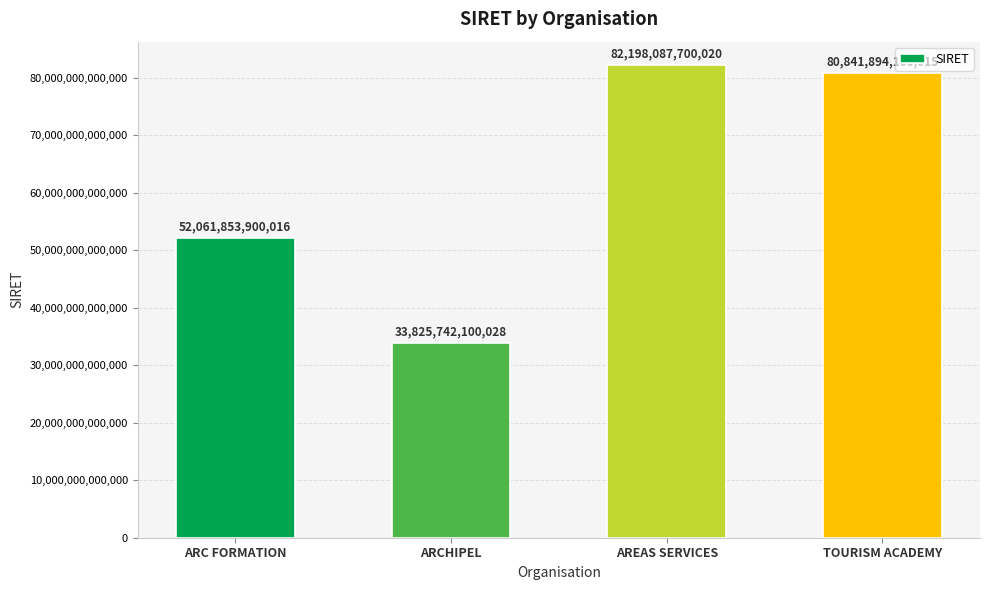

The chart shows a value of 80841894100015 at TOURISM ACADEMY. True or false?

True